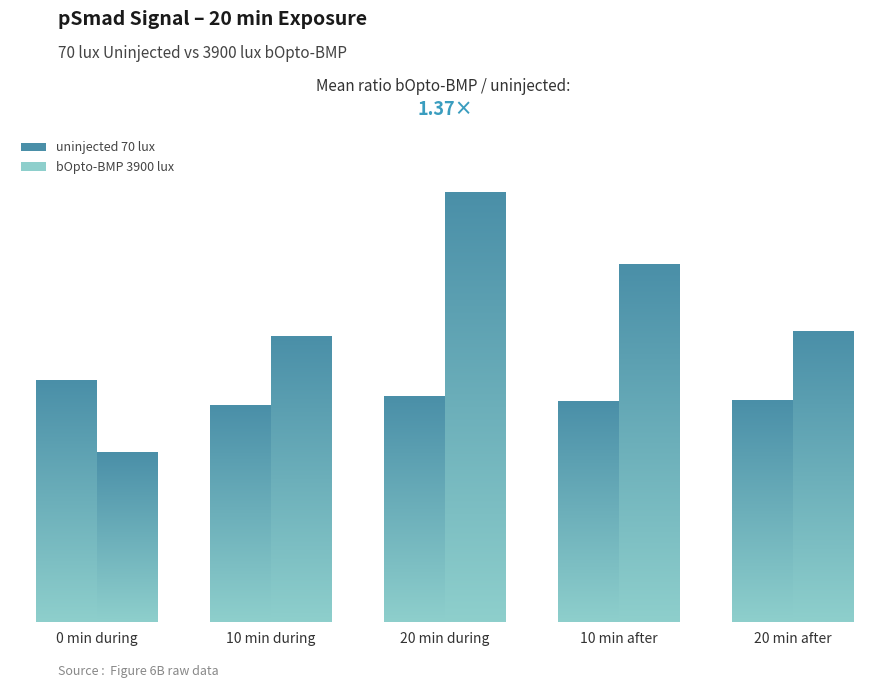

What is the spread (max minus min) of values at 0 min during?

175.0